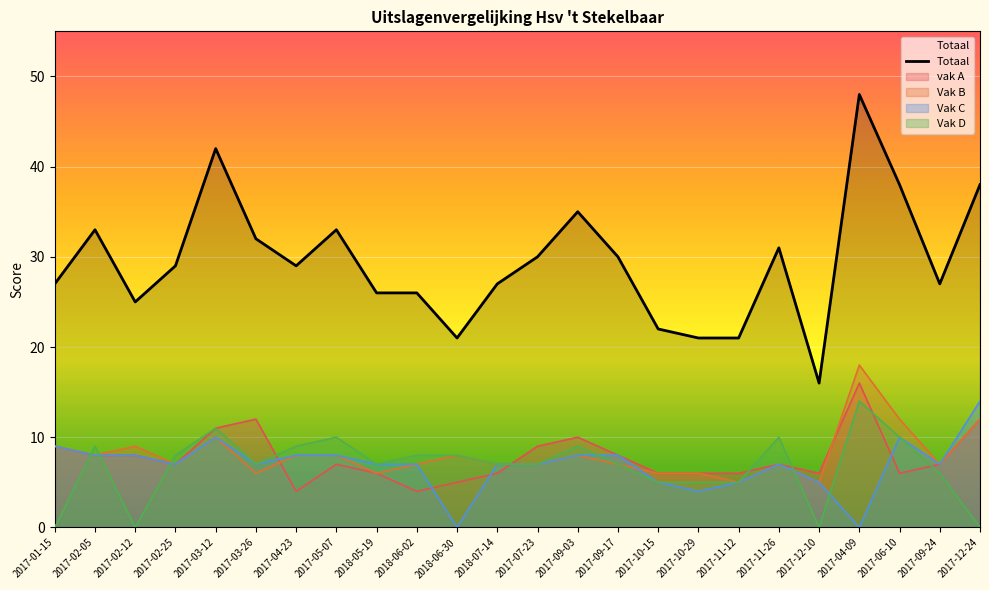

What value does the data have at 2017-05-07?

33